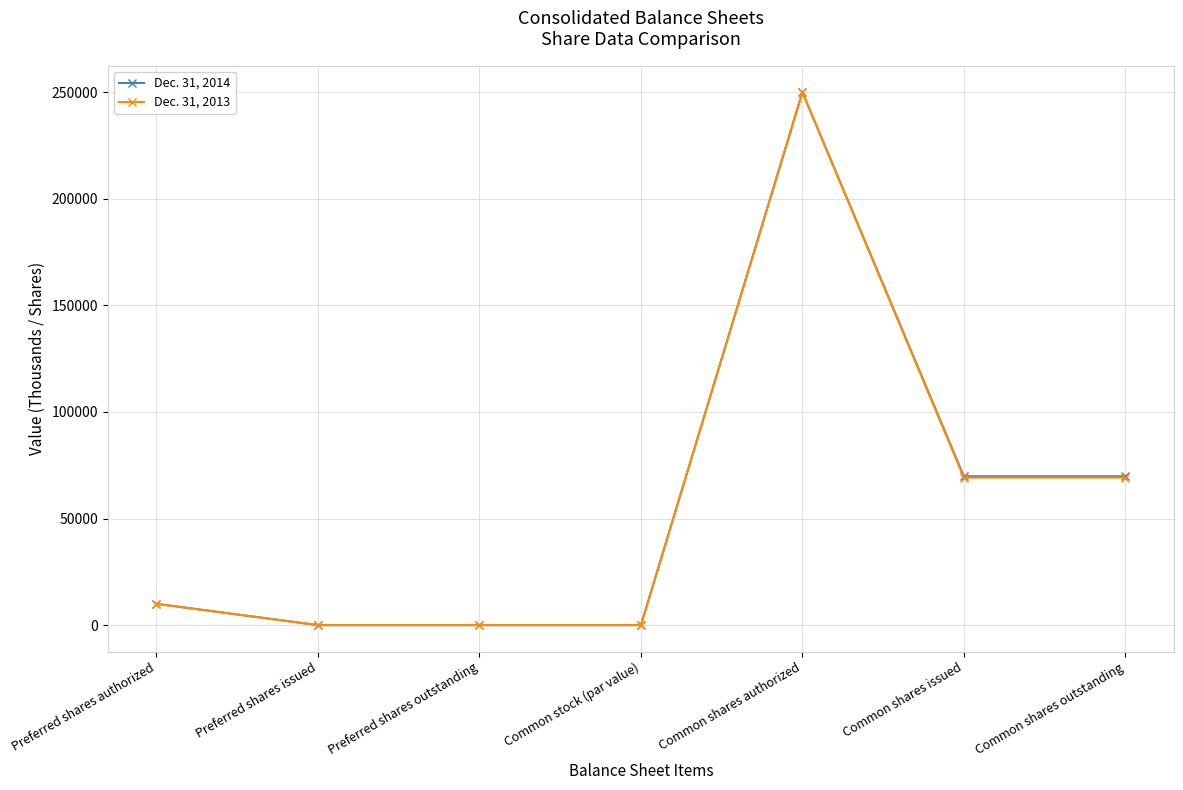

How many values in the Dec. 31, 2014 series are below 10000?

3